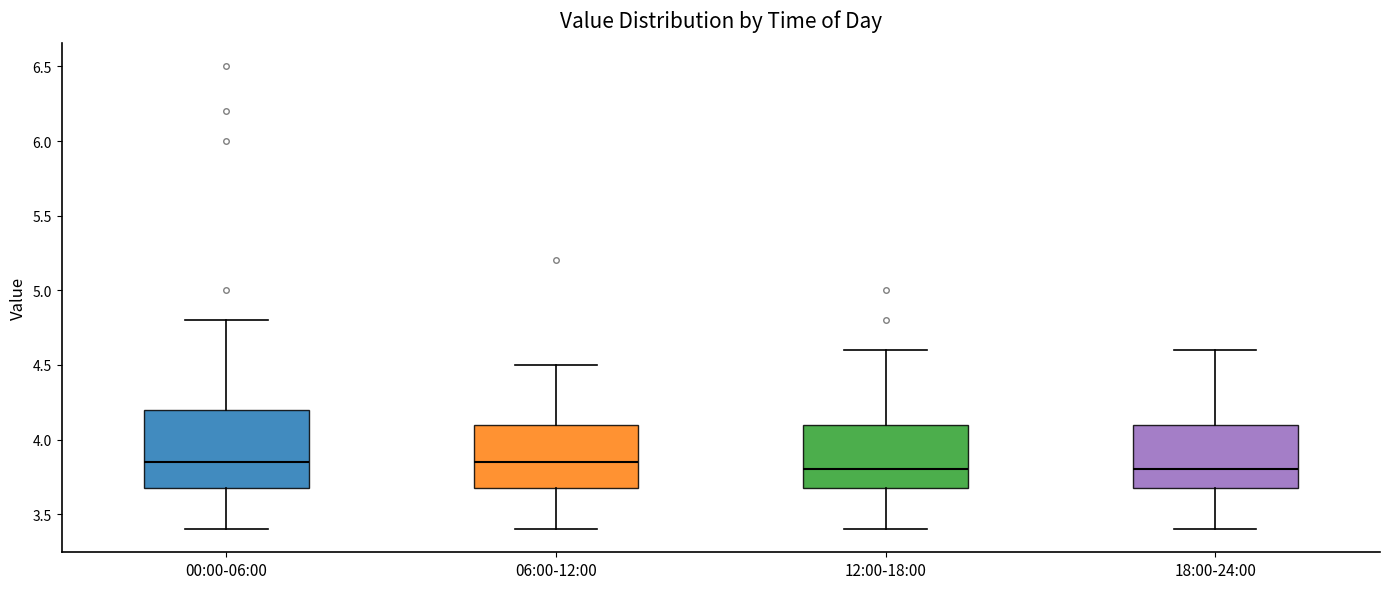

Comparing the boxes themselves (not the whiskers), which one is the tallest?

00:00-06:00